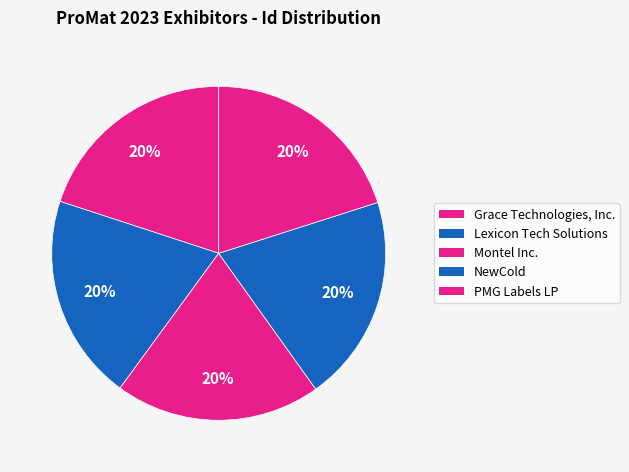

To the nearest percent, what percentage of the pie is Lexicon Tech Solutions?

20%